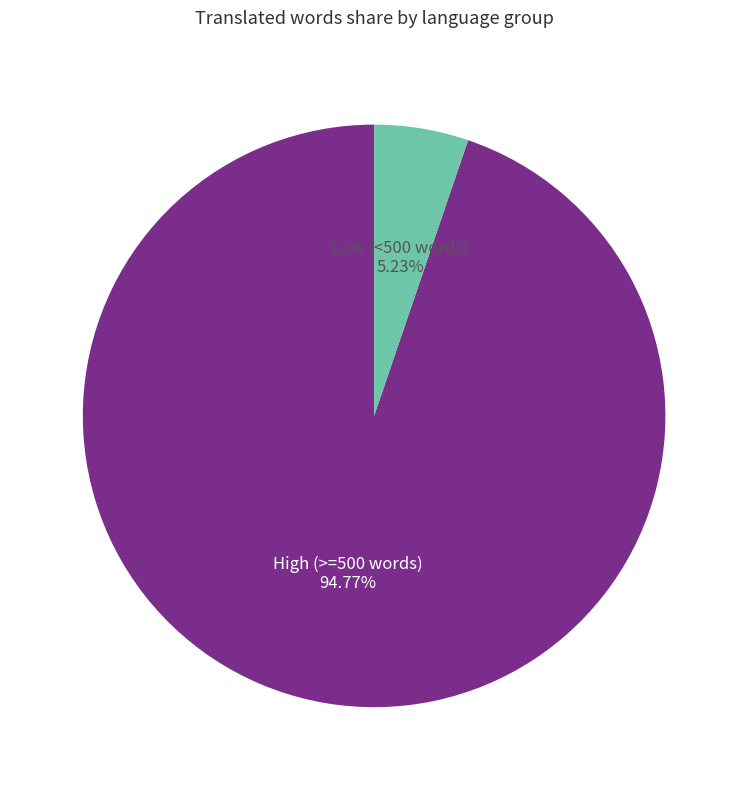

How many slices are in this pie chart?

2